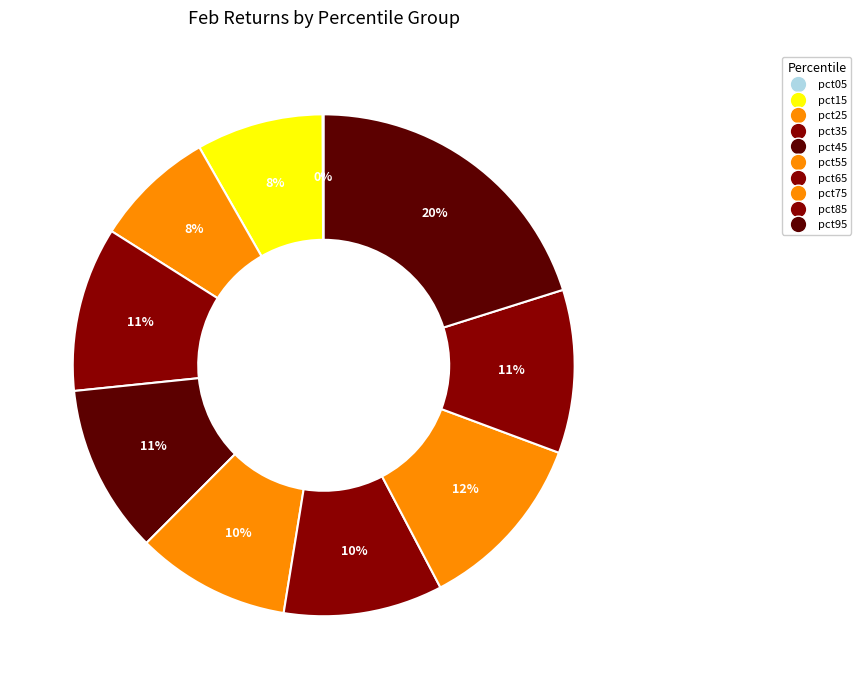

To the nearest percent, what is the difference between the pct35 and pct95 slice percentages?

10%